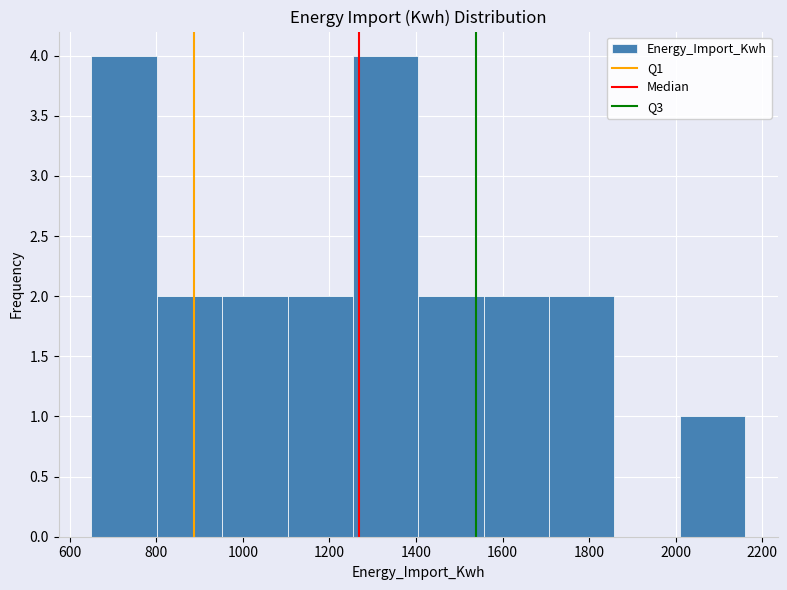

Reading left to right, list every bar in this chart as the range it spans on the x-axis followed by its height. Neither the bar edges nor the heights are printed on the chart, so give them approximately, as read against the axes.

660 to 800: 4
800 to 960: 2
960 to 1100: 2
1100 to 1260: 2
1260 to 1400: 4
1400 to 1560: 2
1560 to 1700: 2
1700 to 1860: 2
1860 to 2000: 0
2000 to 2160: 1